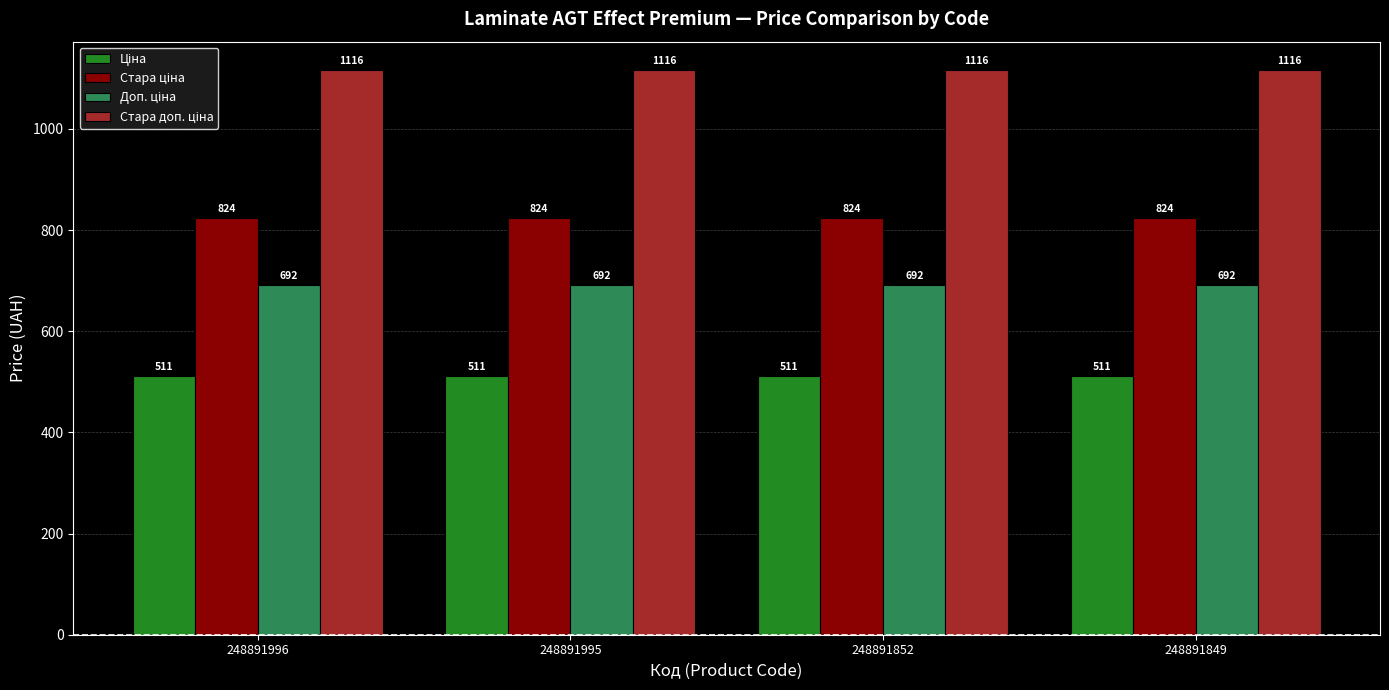

What is the maximum value shown in the chart?

1116.5